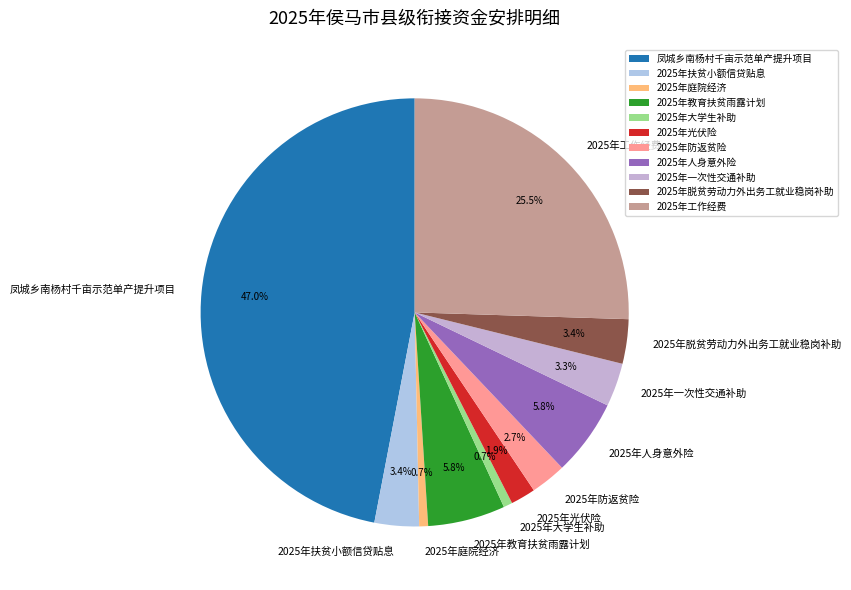

How many segments does this pie chart have?

11